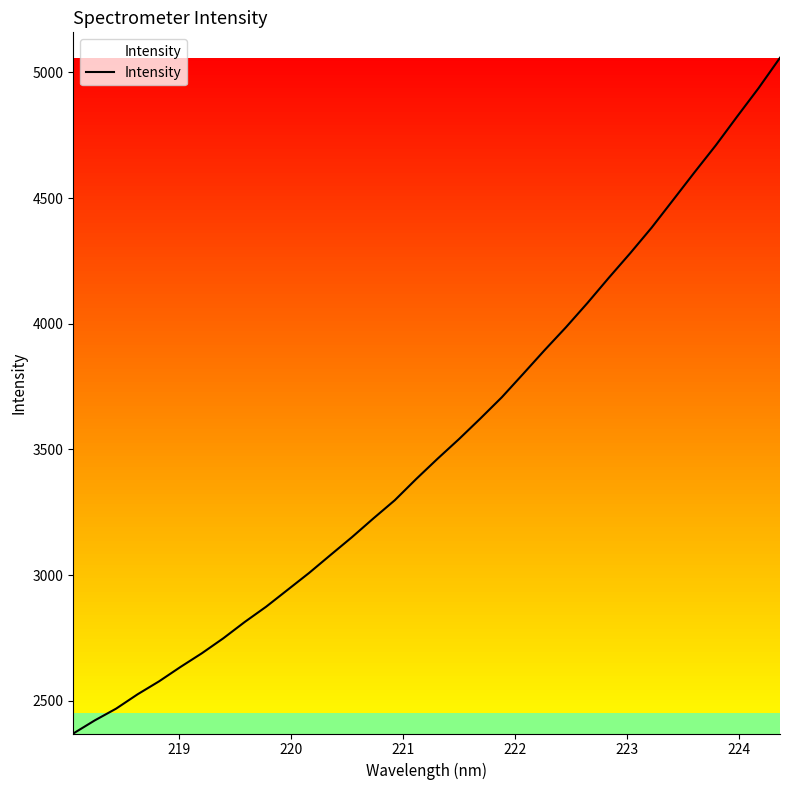

How many categories are shown in the chart?

34